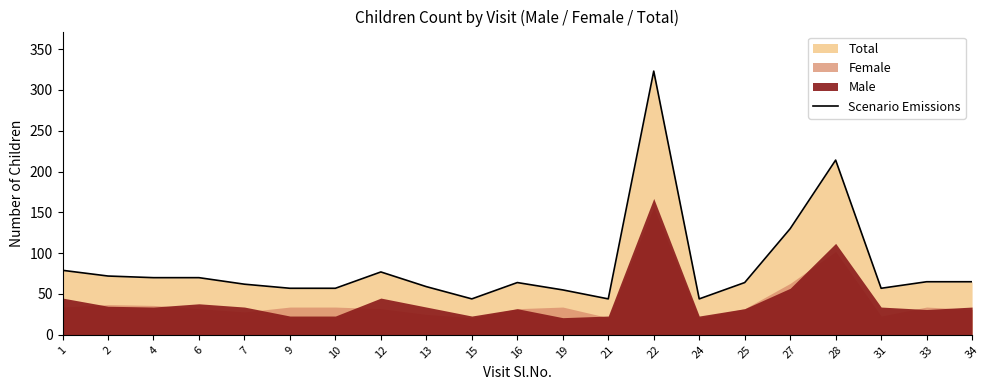

What is the greatest value displayed?

323